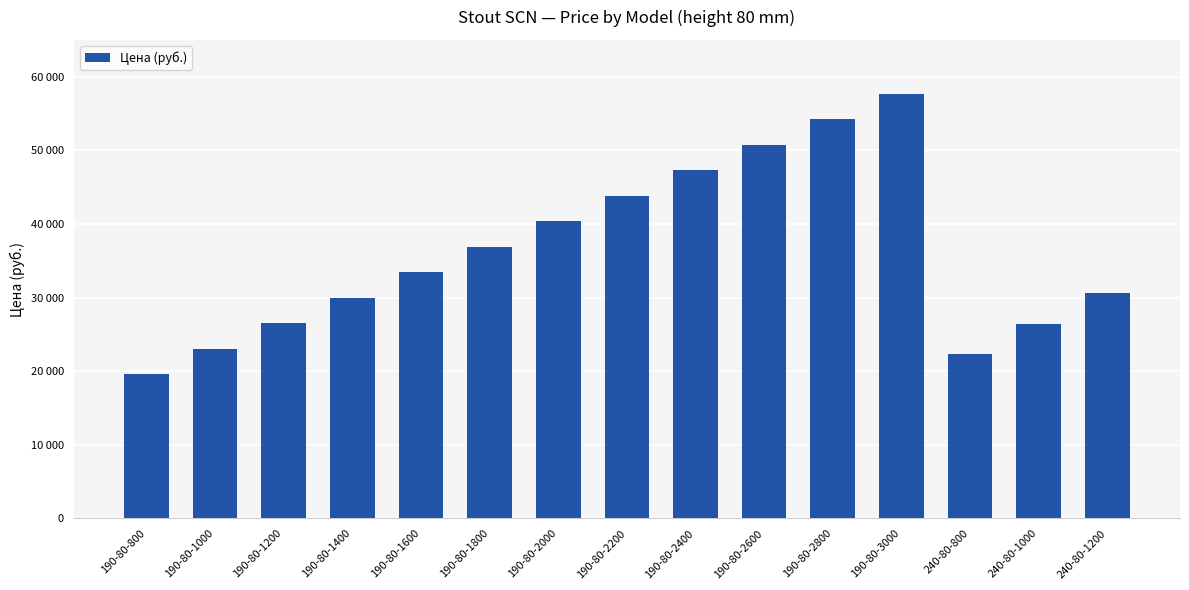

The chart shows a value of 40948 at 190-80-1400. True or false?

False